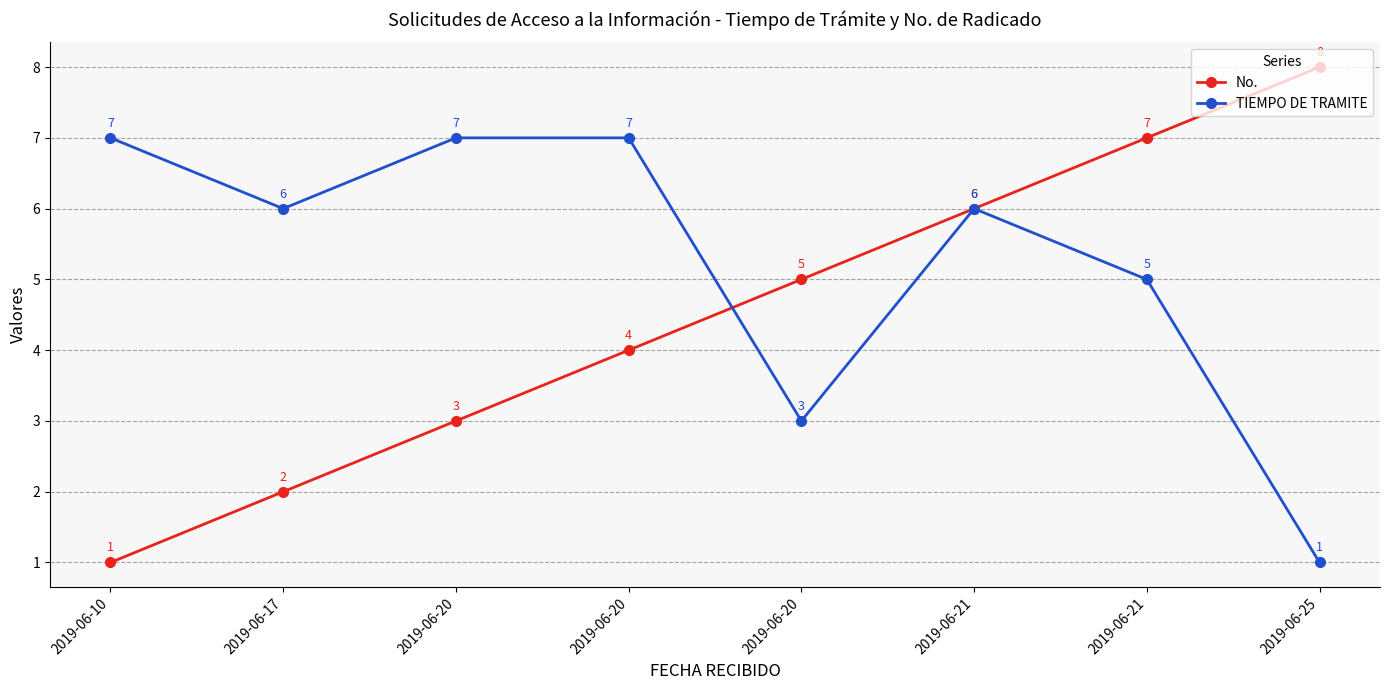

At which category does TIEMPO DE TRAMITE reach its first local peak?

2019-06-21